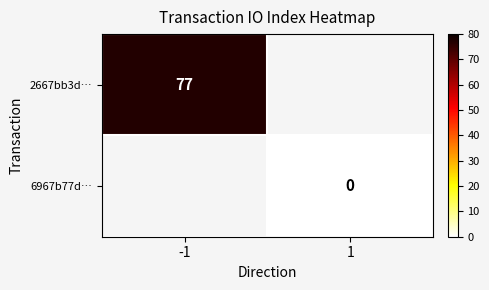

The 2667bb3d… series shows 77 at -1. True or false?

True